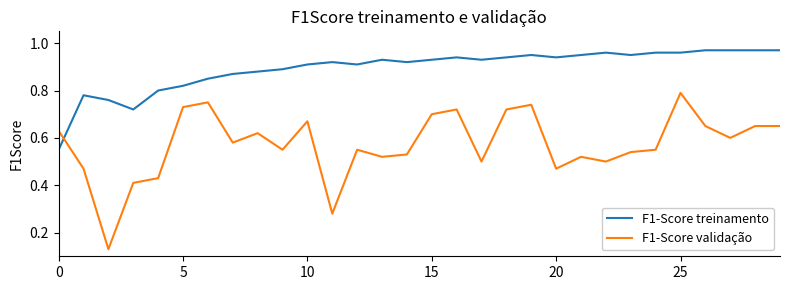

Does the chart display data point markers on the line(s)?

No